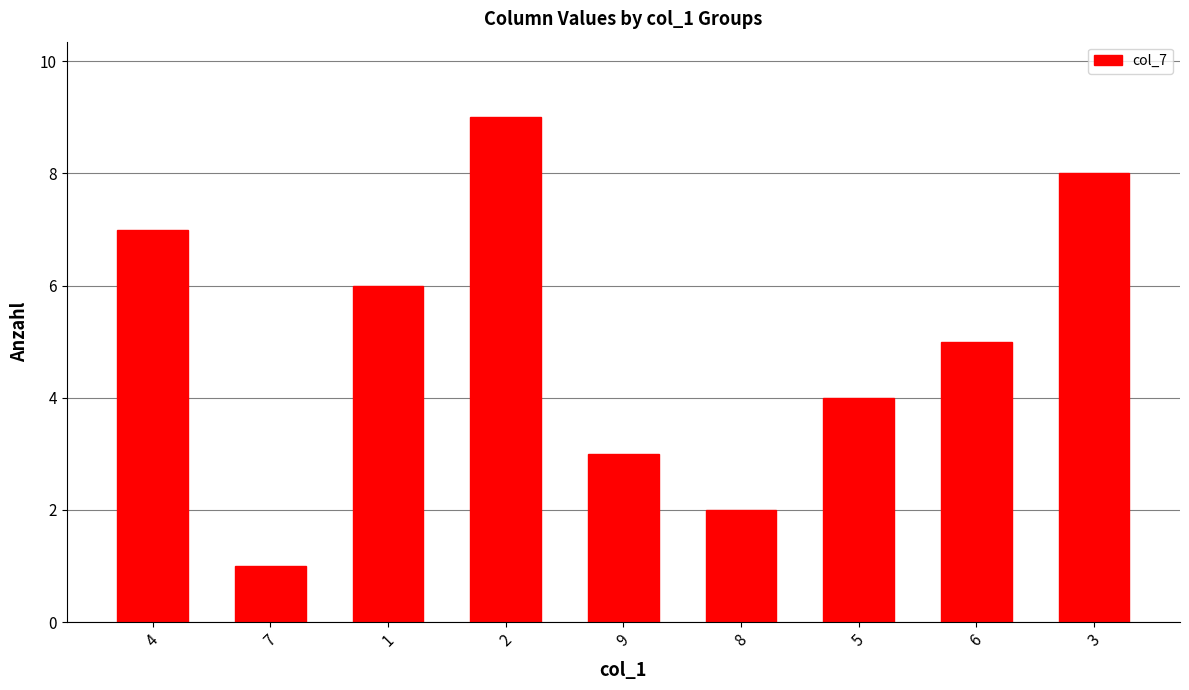

At which label does the data first exceed 5?

4